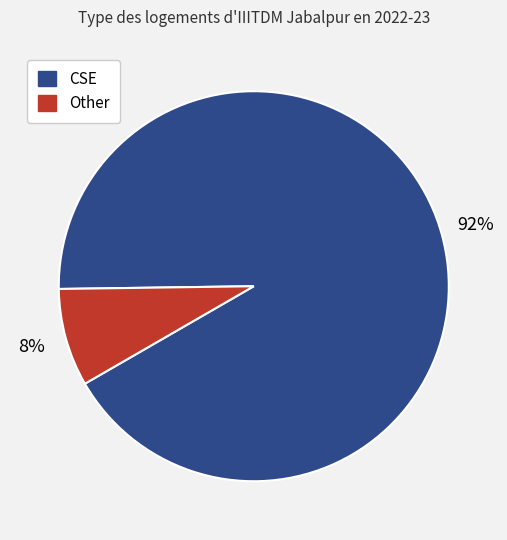

Combined, do Other and CSE account for over 50%?

Yes